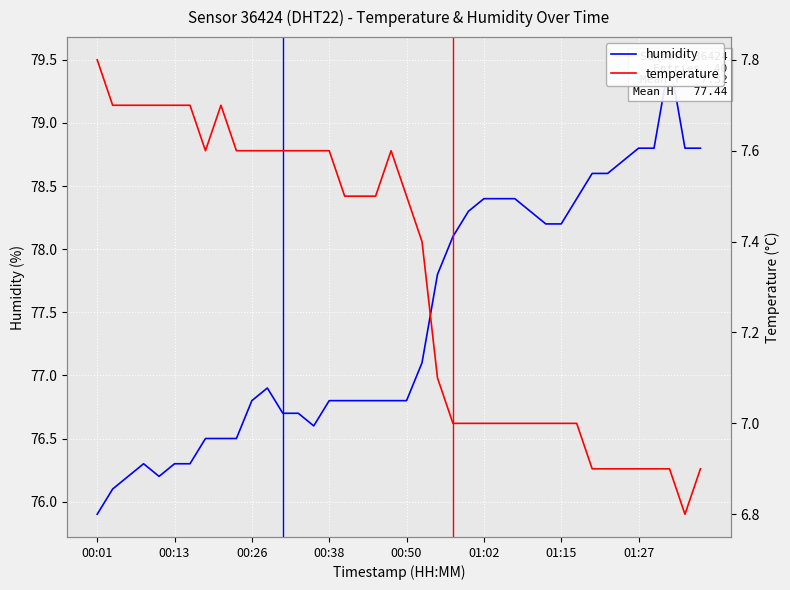

What is the sum of the temperature values at 32 and 34?

13.8